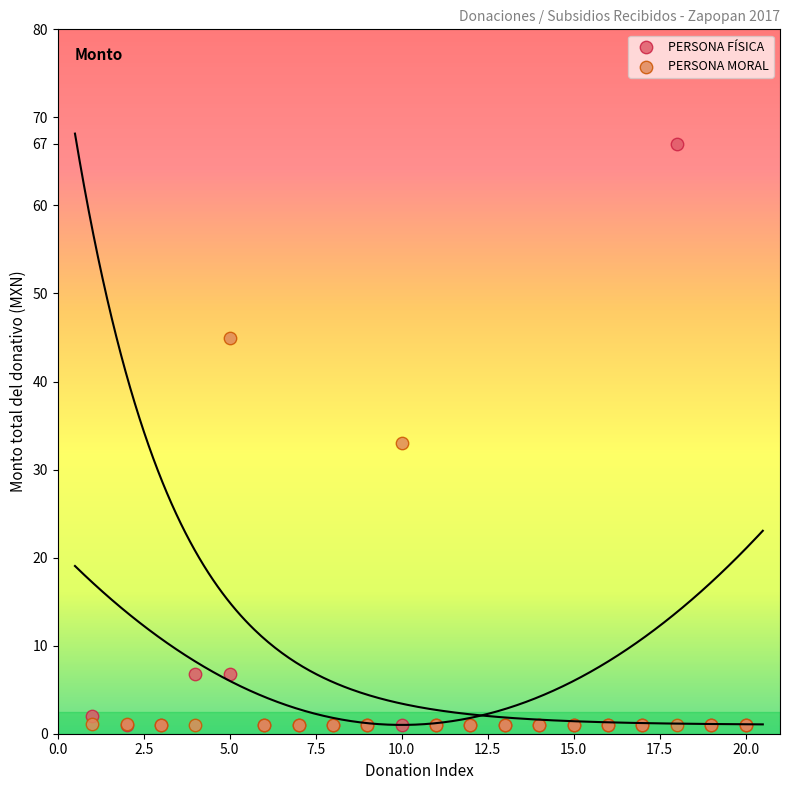

In the PERSONA MORAL series, what Y value is closest to 23?

33.0